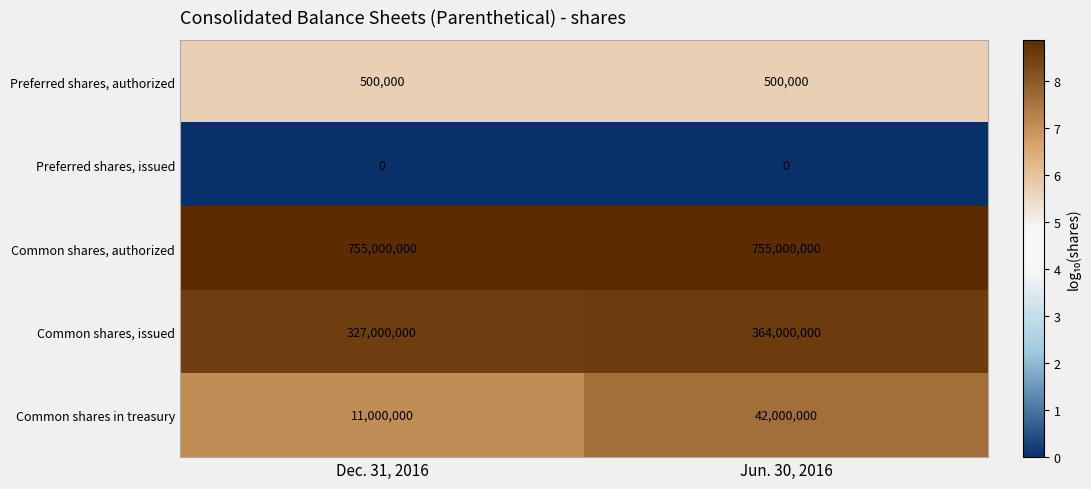

Read the Common shares, authorized value at Jun. 30, 2016.

755000000